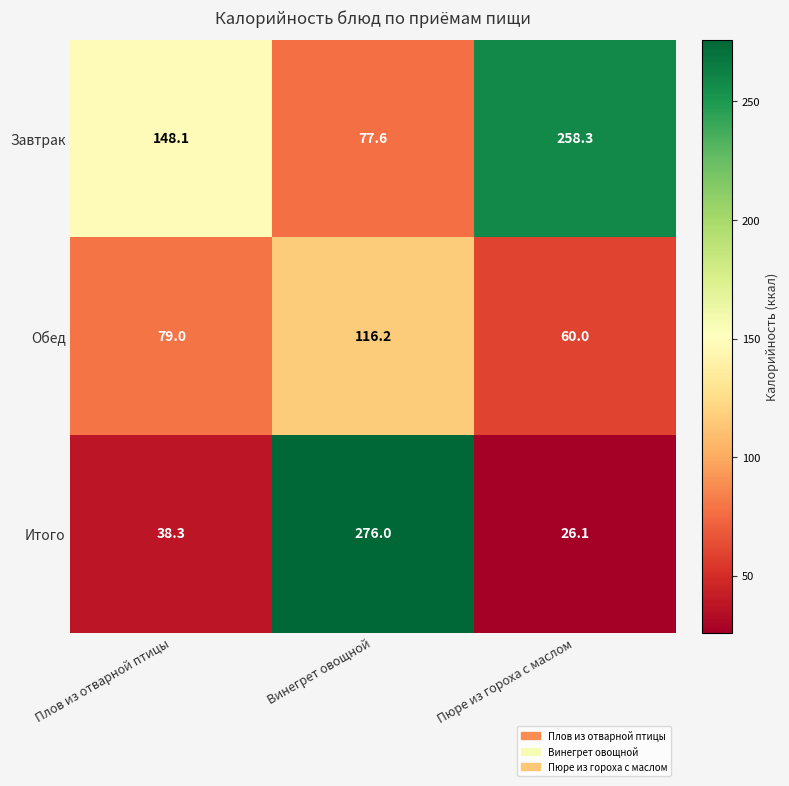

What is the difference between the maximum and minimum values in the Итого series?

249.9